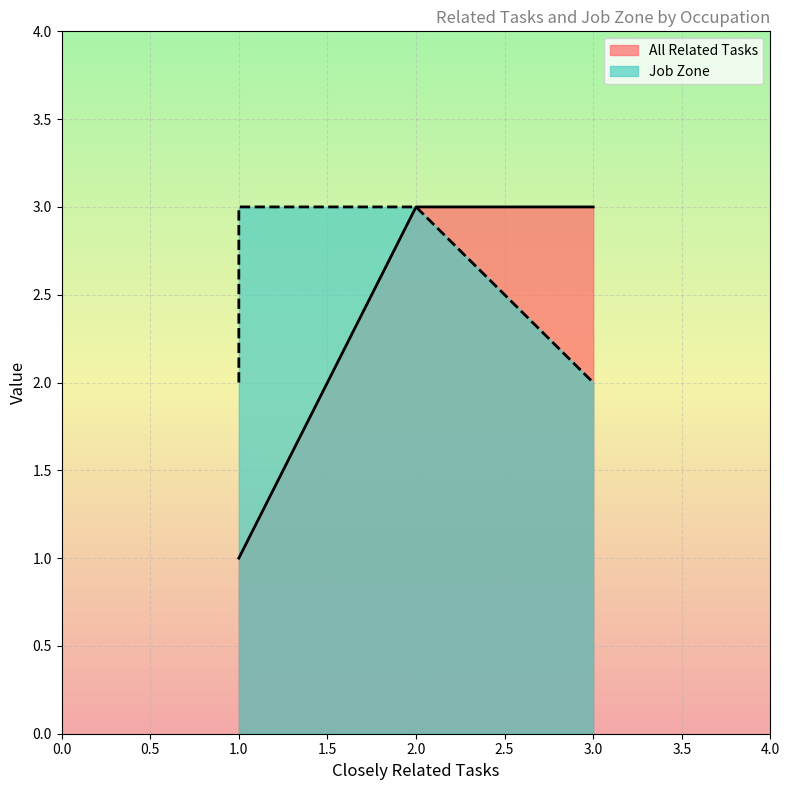

What is the highest value of the All Related Tasks series?

3